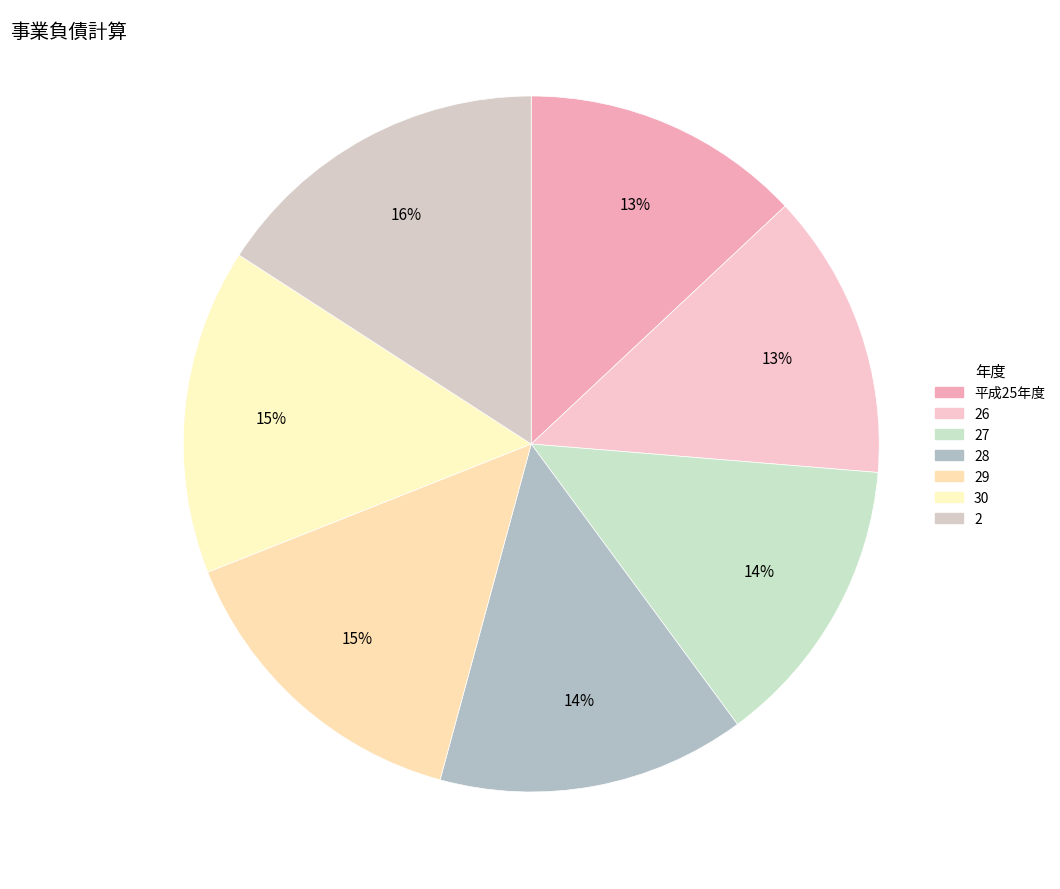

Rank the categories by value from lowest to highest.

平成25年度, 26, 27, 28, 29, 30, 2